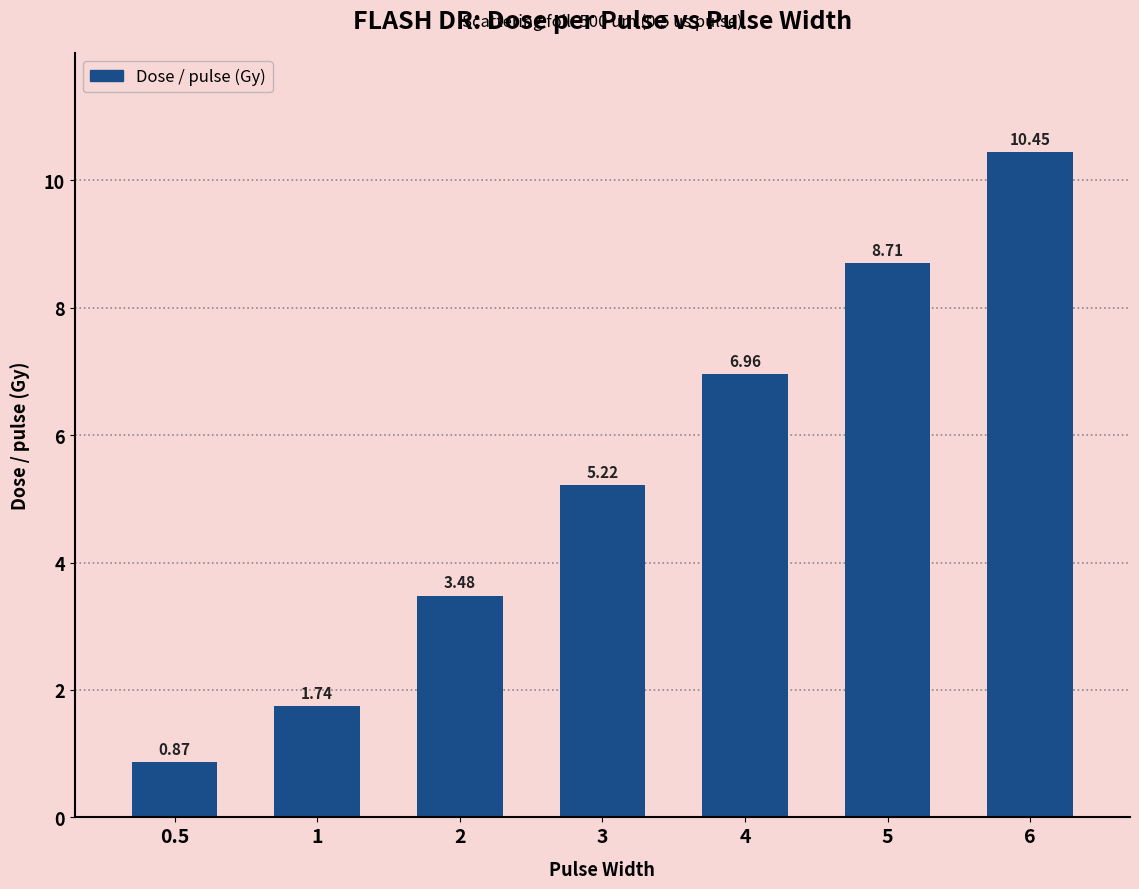

The chart shows a value of 5.2 at 3. True or false?

True